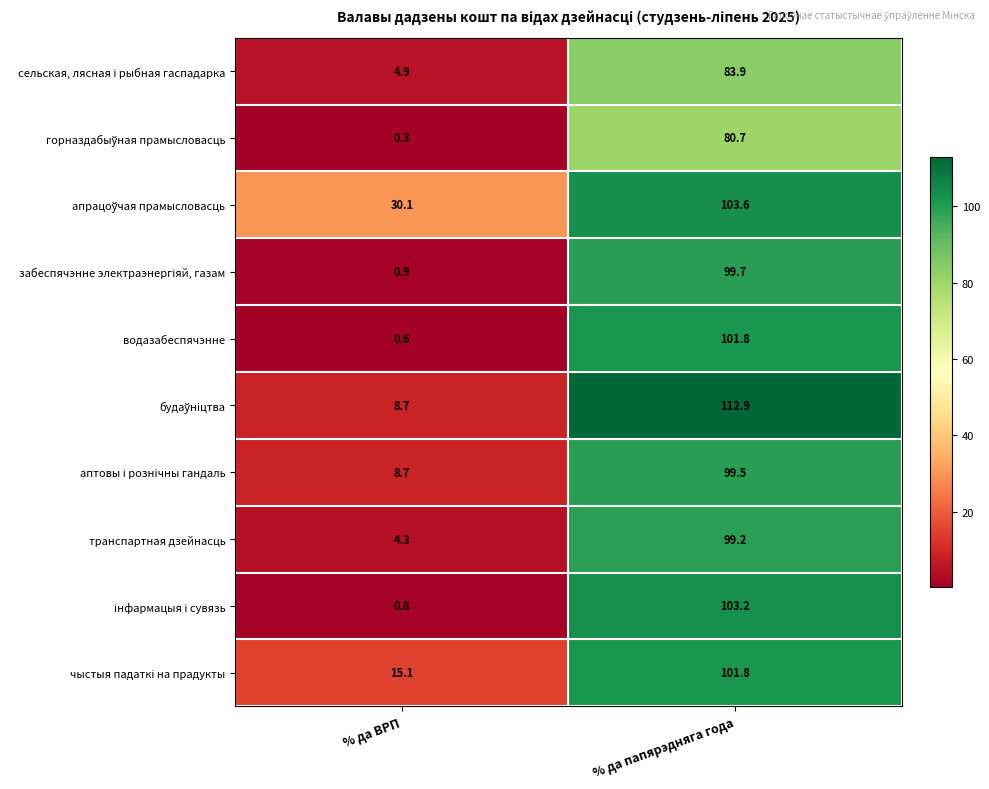

What is the total value across all series at % да папярэдняга года?

986.3